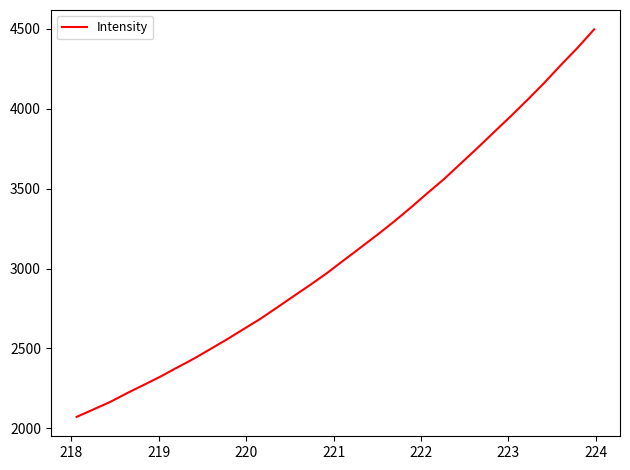

What is the difference between the maximum and minimum values?

2424.0